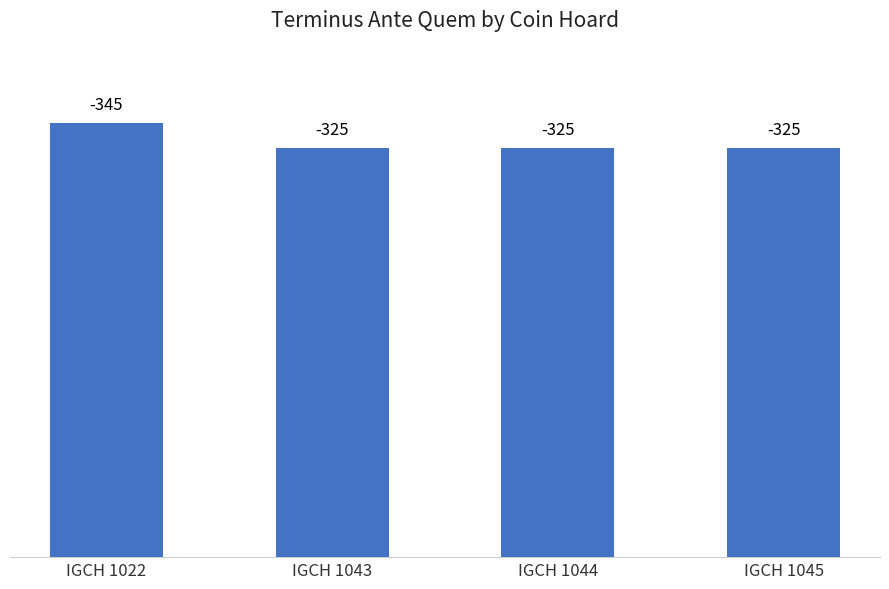

Are the bars grouped side by side (vs. stacked)?

No